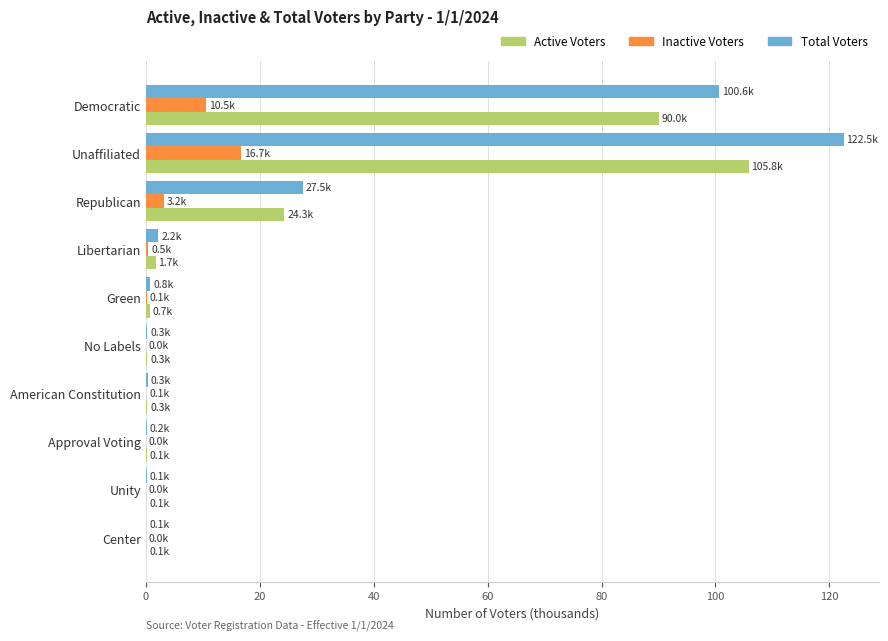

The Total Voters series shows 40.9 at Unaffiliated. True or false?

False